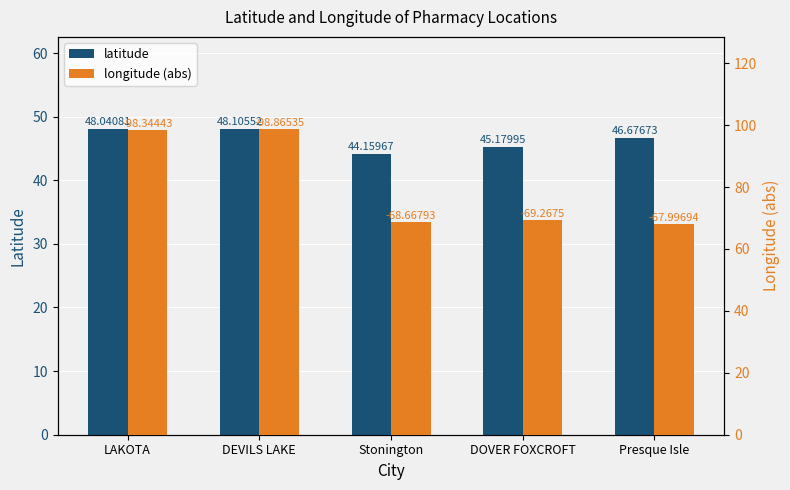

How many bars are there in total?

10